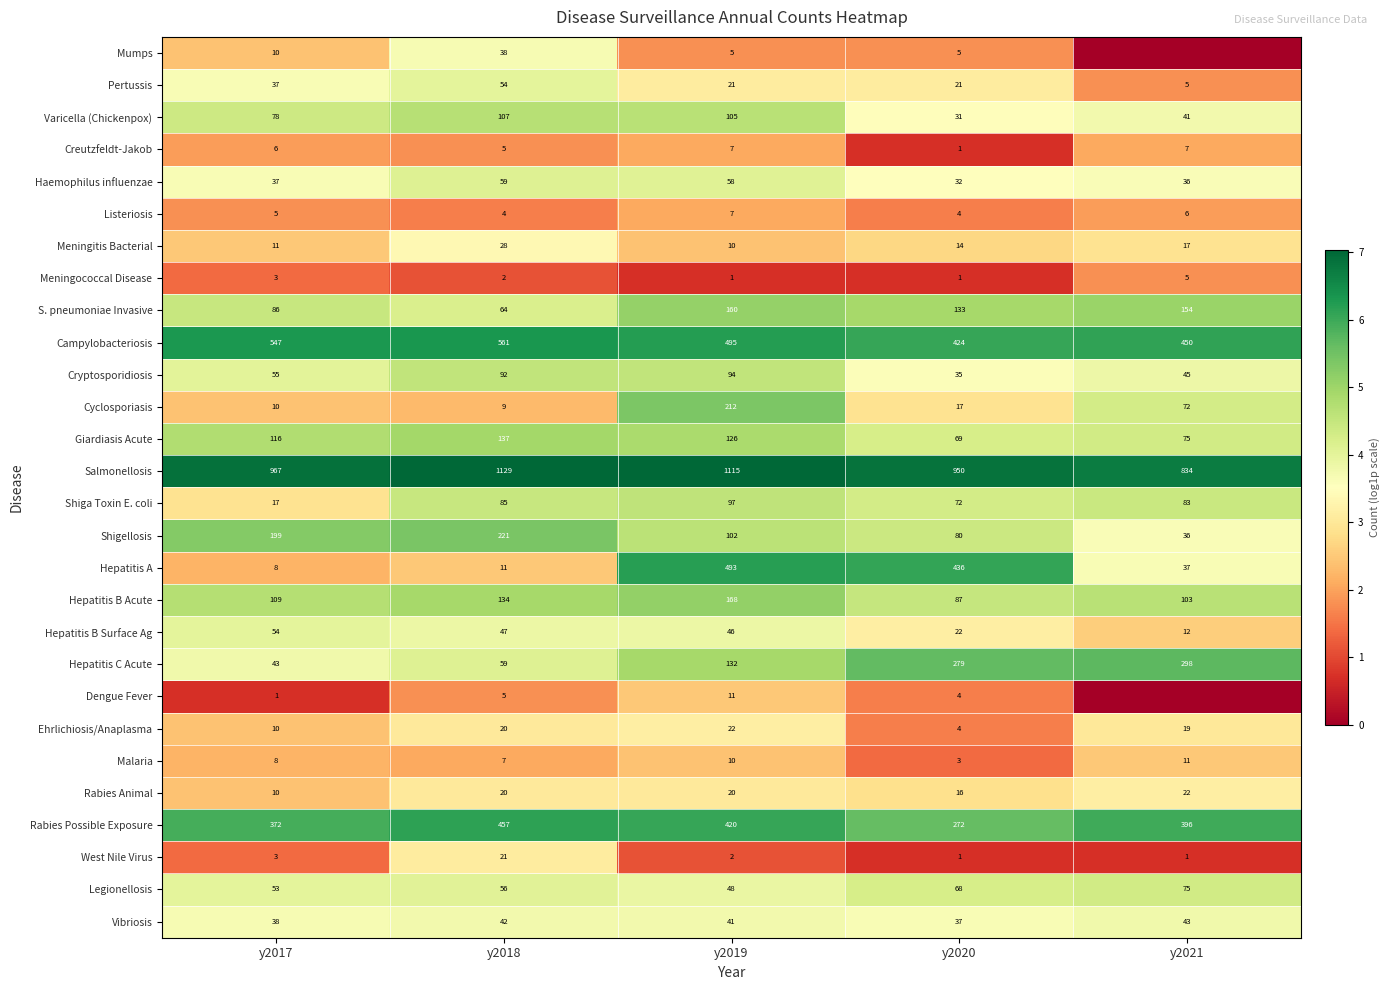

What is the spread (max minus min) of values at y2020?

949